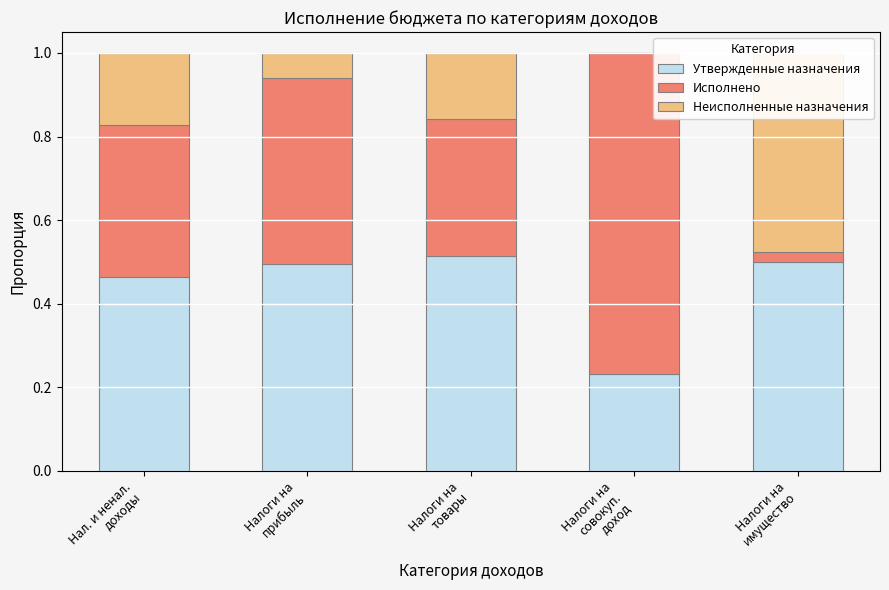

What is the difference between the maximum and minimum values in the Исполнено series?

0.7